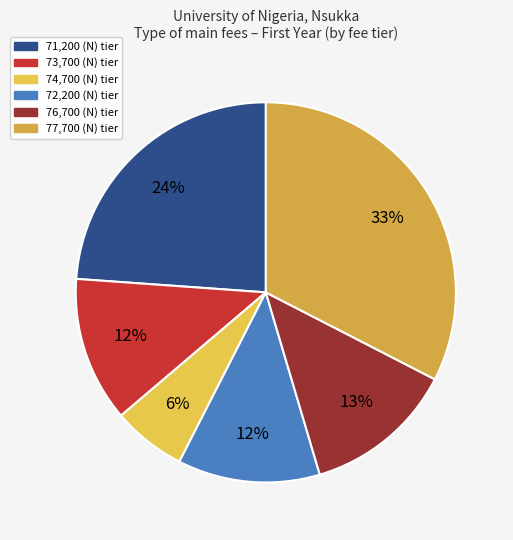

Count the number of slices in the pie.

6